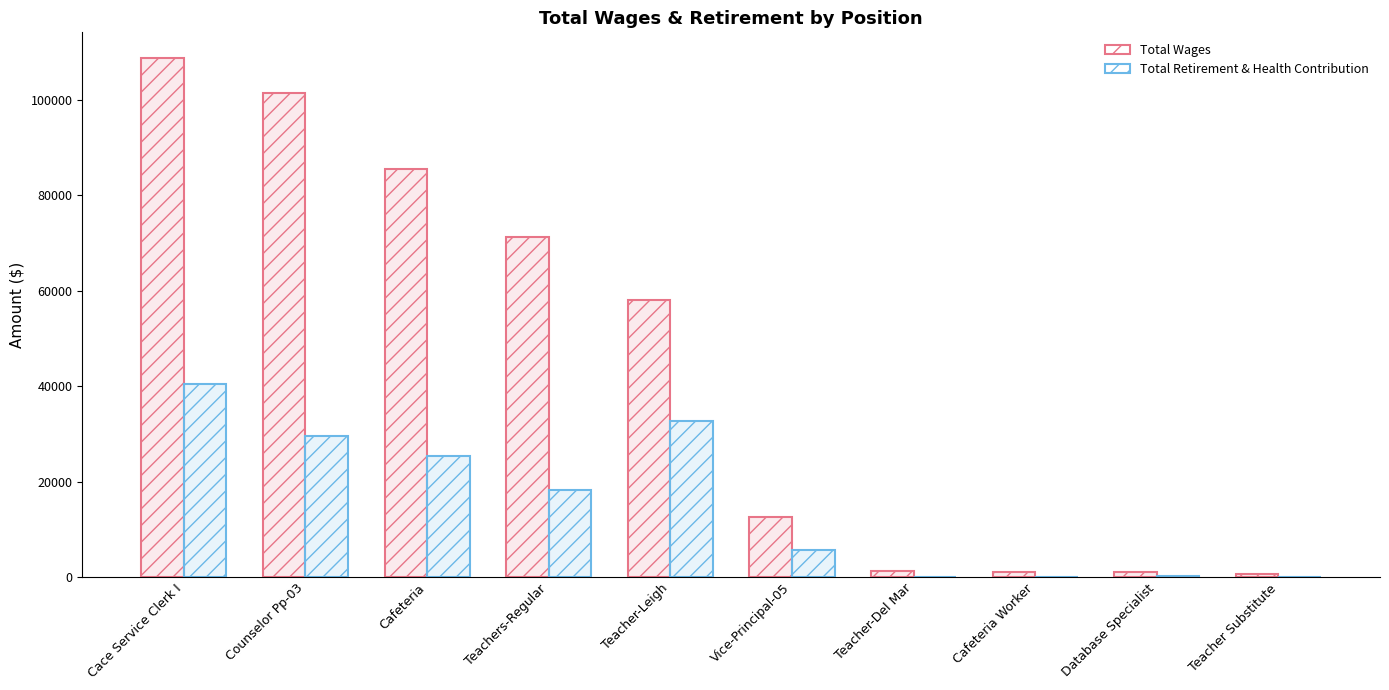

Rank the series at Teacher Substitute from highest to lowest value.

Total Wages, Total Retirement & Health Contribution